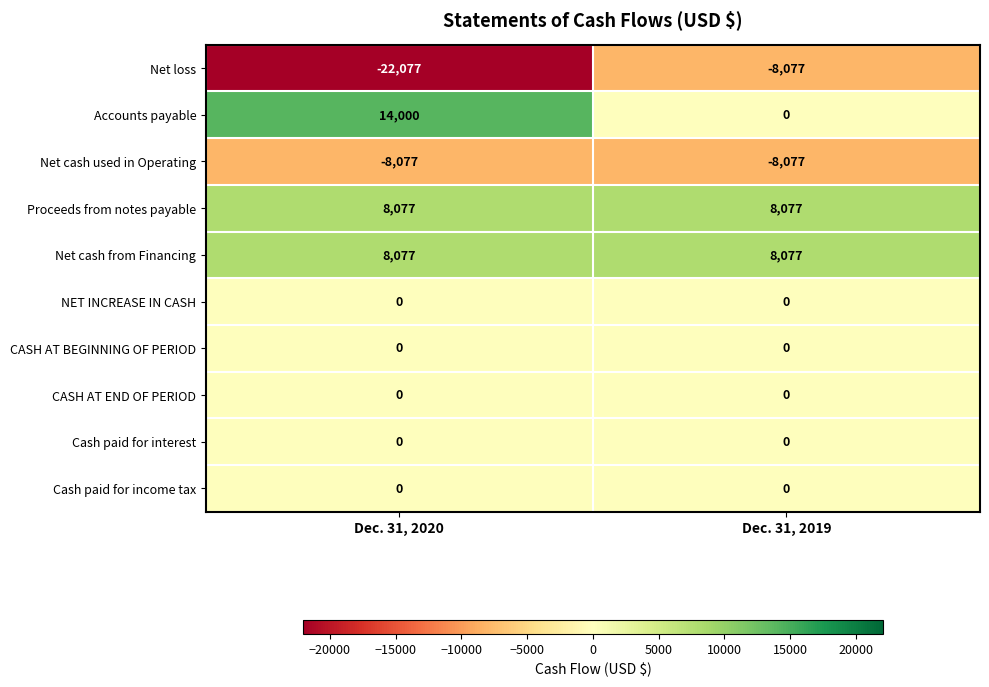

Is the value of Net cash used in Operating at Dec. 31, 2019 greater than the value of CASH AT END OF PERIOD at Dec. 31, 2020?

No